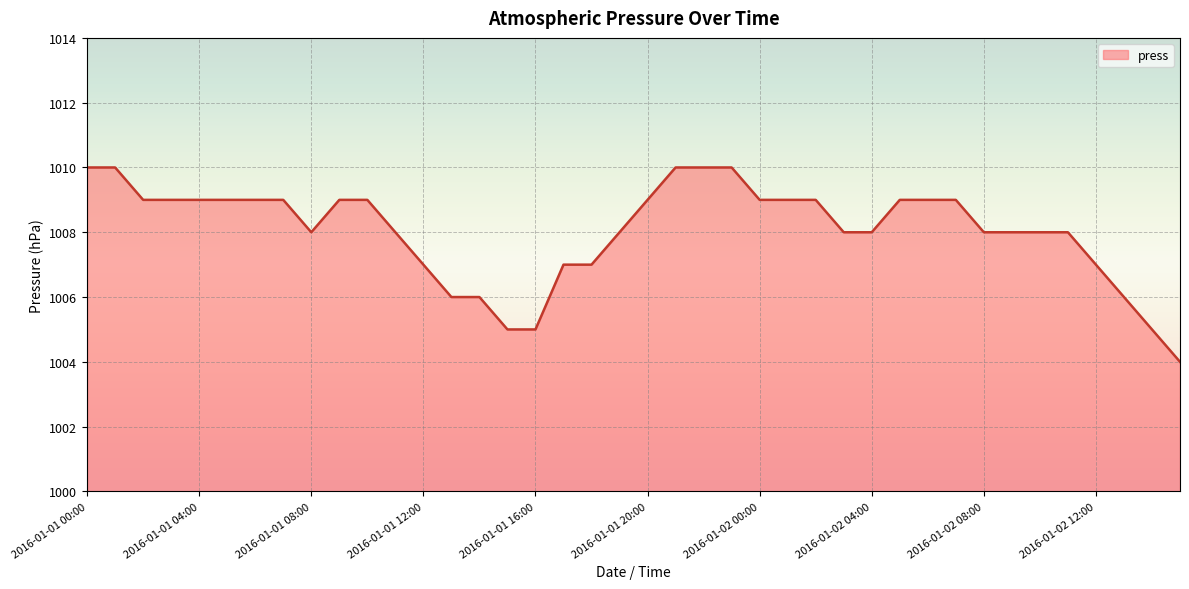

Reading right to left, list all the values displayed in this chart.

1004	1005	1006	1007	1008	1008	1008	1008	1009	1009	1009	1008	1008	1009	1009	1009	1010	1010	1010	1009	1008	1007	1007	1005	1005	1006	1006	1007	1008	1009	1009	1008	1009	1009	1009	1009	1009	1009	1010	1010